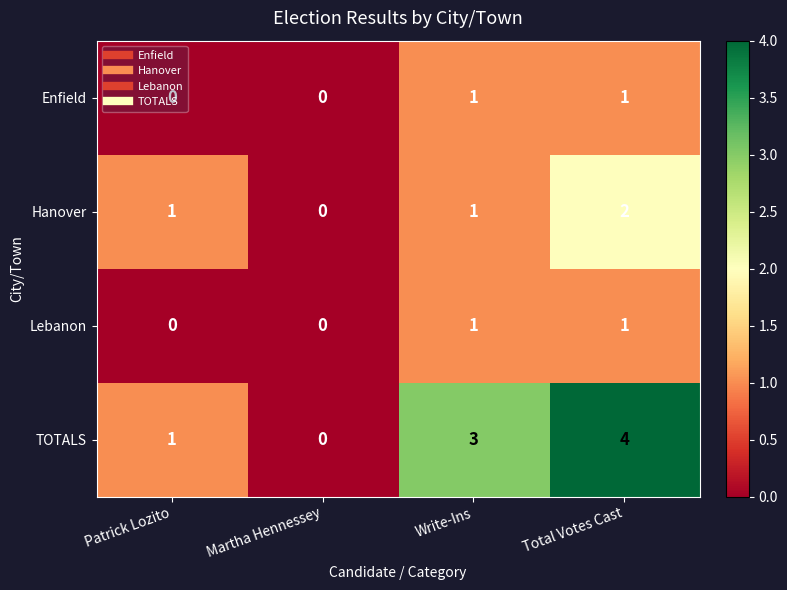

How many distinct data groups are displayed?

4